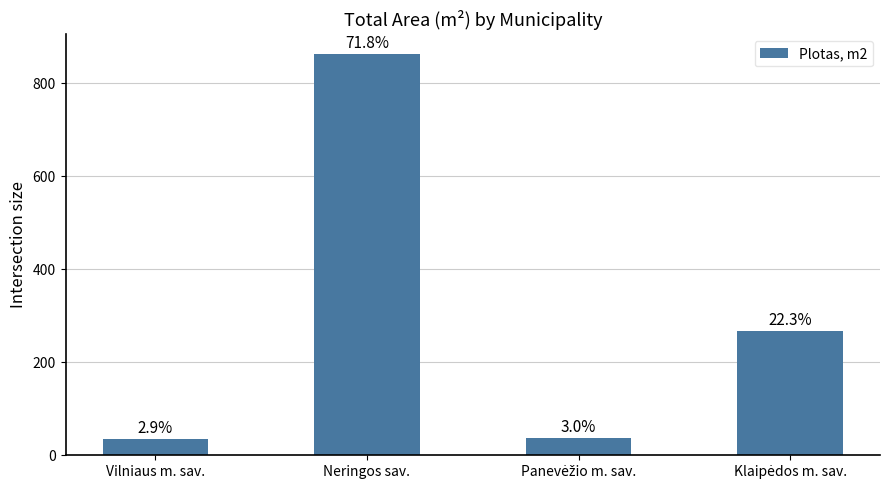

The chart shows a value of 36.2 at Panevėžio m. sav.. True or false?

True